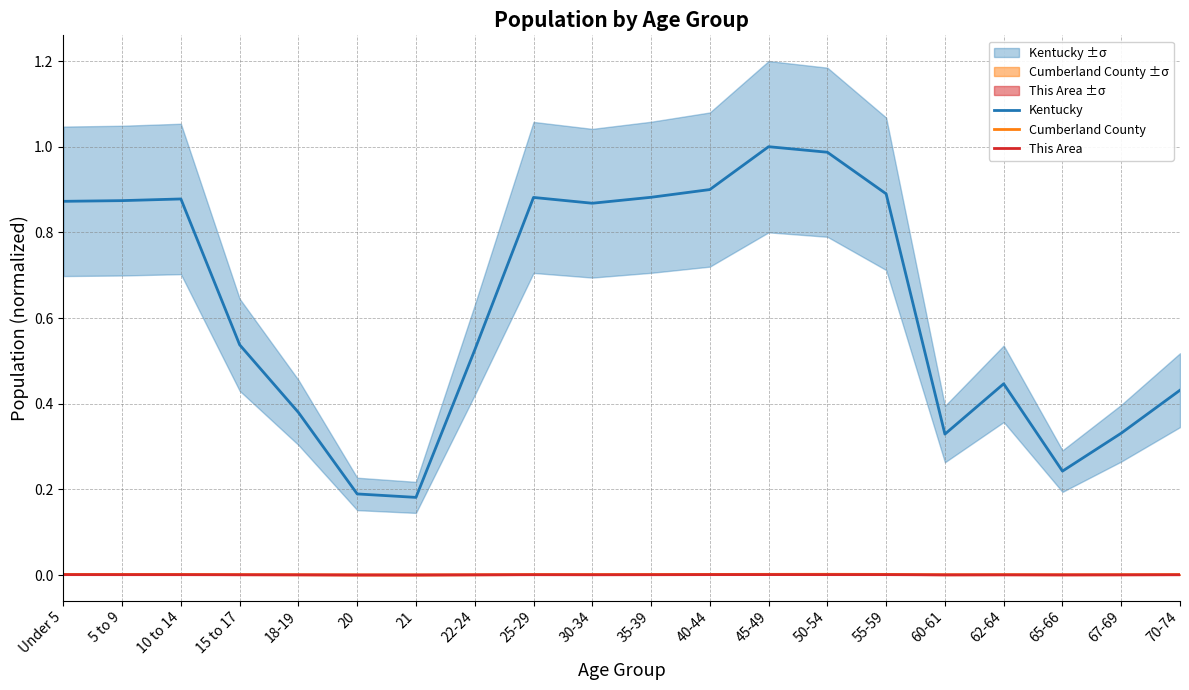

Reading left to right, what are all the values shown in this chart?

Kentucky: Under 5=0.9	5 to 9=0.9	10 to 14=0.9	15 to 17=0.5	18-19=0.4	20=0.2	21=0.2	22-24=0.5	25-29=0.9	30-34=0.9	35-39=0.9	40-44=0.9	45-49=1.0	50-54=1.0	55-59=0.9	60-61=0.3	62-64=0.4	65-66=0.2	67-69=0.3	70-74=0.4
Cumberland County: Under 5=0.0	5 to 9=0.0	10 to 14=0.0	15 to 17=0.0	18-19=0.0	20=0.0	21=0.0	22-24=0.0	25-29=0.0	30-34=0.0	35-39=0.0	40-44=0.0	45-49=0.0	50-54=0.0	55-59=0.0	60-61=0.0	62-64=0.0	65-66=0.0	67-69=0.0	70-74=0.0
This Area: Under 5=0.0	5 to 9=0.0	10 to 14=0.0	15 to 17=0.0	18-19=0.0	20=0.0	21=0.0	22-24=0.0	25-29=0.0	30-34=0.0	35-39=0.0	40-44=0.0	45-49=0.0	50-54=0.0	55-59=0.0	60-61=0.0	62-64=0.0	65-66=0.0	67-69=0.0	70-74=0.0